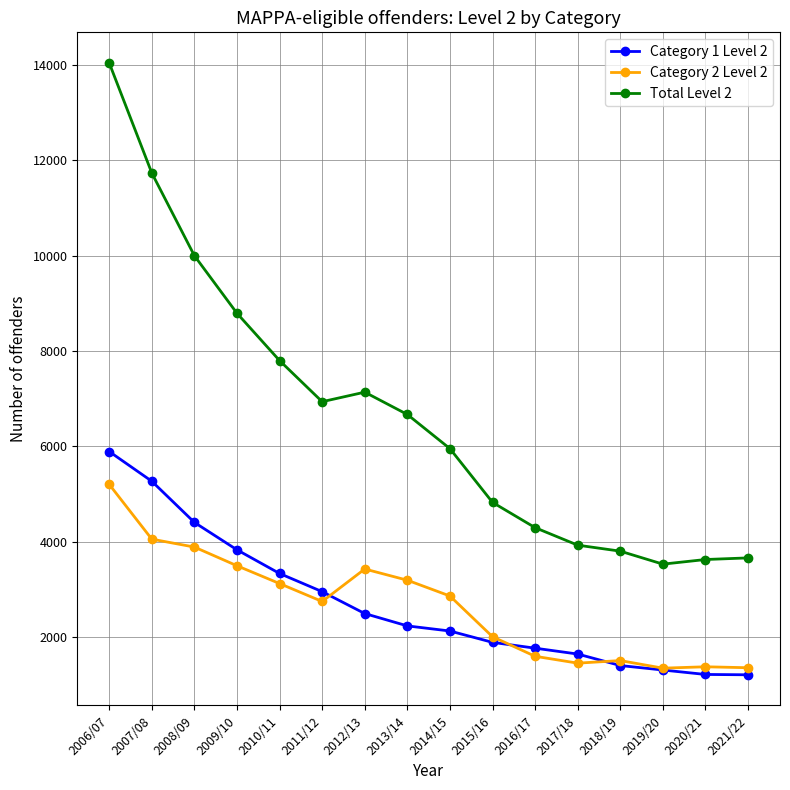

Count the number of categories in the chart.

16